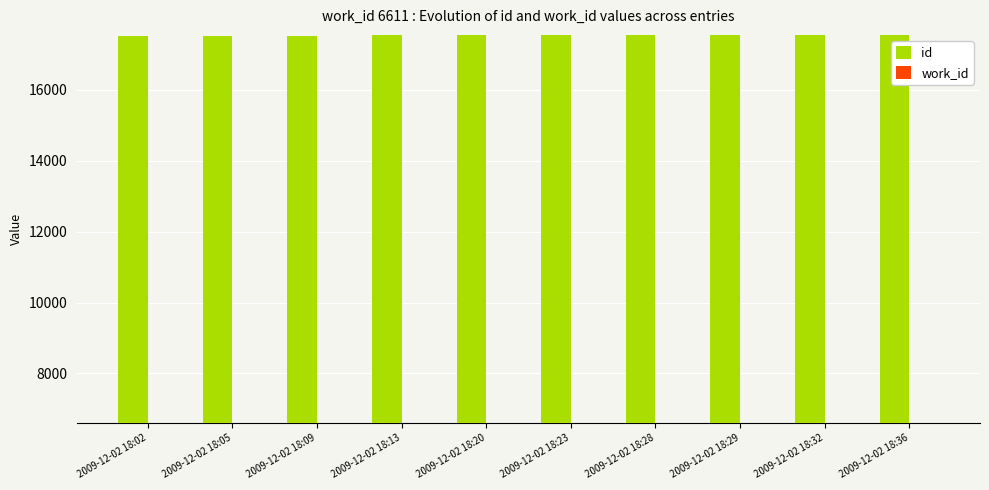

What is the lowest value of the id series?

17530